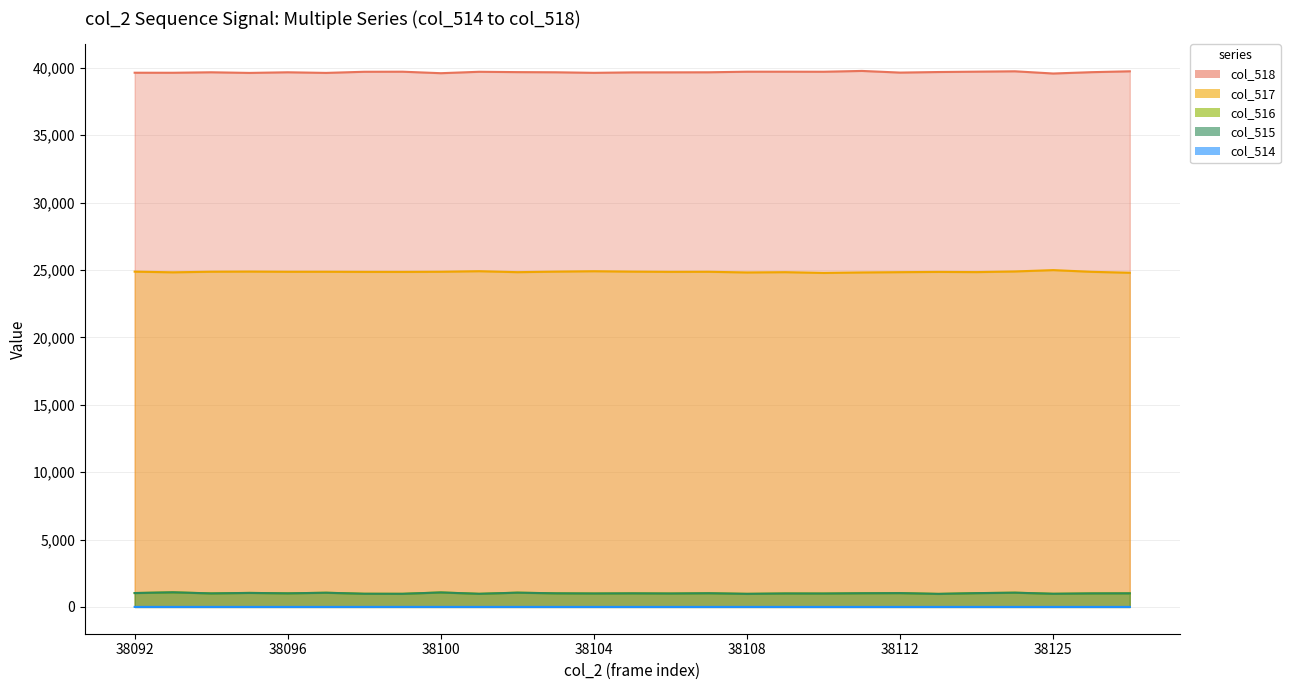

Reading left to right, what are all the values shown in this chart?

col_518: 38092=39631	38093=39628	38094=39664	38095=39617	38096=39664	38097=39618	38098=39702	38099=39707	38100=39596	38101=39701	38102=39676	38103=39664	38104=39623	38105=39656	38106=39659	38107=39664	38108=39707	38109=39708	38110=39704	38111=39764	38112=39641	38113=39683	38114=39710	38115=39737	38125=39573	38126=39672	38127=39737
col_517: 38092=24874	38093=24824	38094=24868	38095=24879	38096=24864	38097=24865	38098=24856	38099=24854	38100=24865	38101=24906	38102=24835	38103=24875	38104=24904	38105=24875	38106=24858	38107=24864	38108=24813	38109=24834	38110=24778	38111=24813	38112=24835	38113=24854	38114=24840	38115=24888	38125=24987	38126=24861	38127=24791
col_516: 38092=1030	38093=1083	38094=1003	38095=1039	38096=1007	38097=1052	38098=977	38099=974	38100=1074	38101=973	38102=1058	38103=1008	38104=996	38105=1006	38106=995	38107=1014	38108=971	38109=997	38110=993	38111=1014	38112=1024	38113=967	38114=1023	38115=1056	38125=975	38126=1002	38127=1007
col_515: 38092=1029	38093=1083	38094=1002	38095=1039	38096=1007	38097=1052	38098=976	38099=972	38100=1073	38101=973	38102=1057	38103=1008	38104=996	38105=1006	38106=995	38107=1014	38108=970	38109=997	38110=993	38111=1014	38112=1024	38113=967	38114=1022	38115=1056	38125=975	38126=1002	38127=1007
col_514: 38092=1	38093=0	38094=1	38095=0	38096=0	38097=0	38098=1	38099=2	38100=1	38101=0	38102=1	38103=0	38104=0	38105=0	38106=0	38107=0	38108=1	38109=0	38110=0	38111=0	38112=0	38113=0	38114=1	38115=0	38125=0	38126=0	38127=0